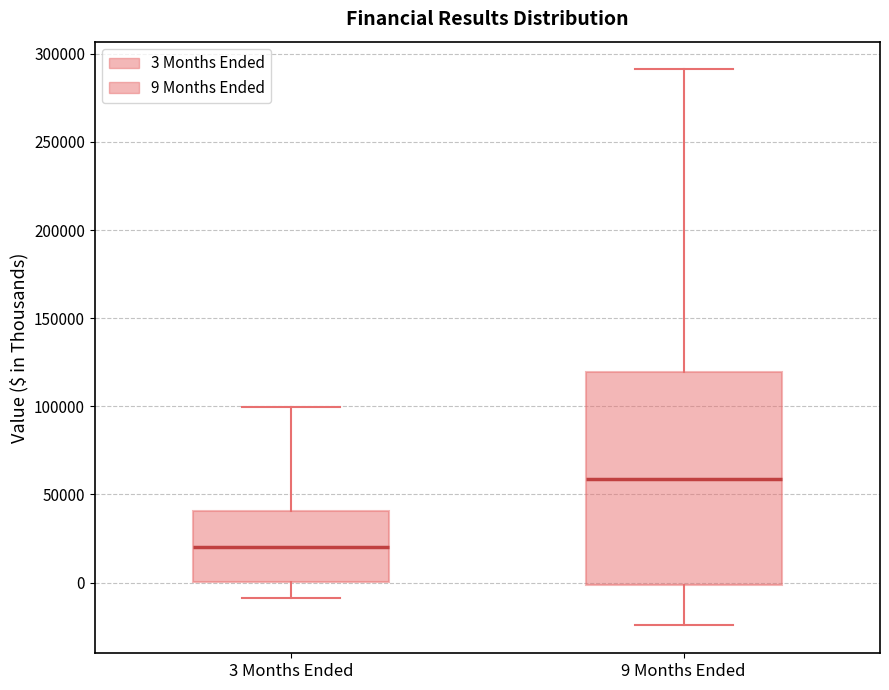

Which box has the highest median line?

9 Months Ended